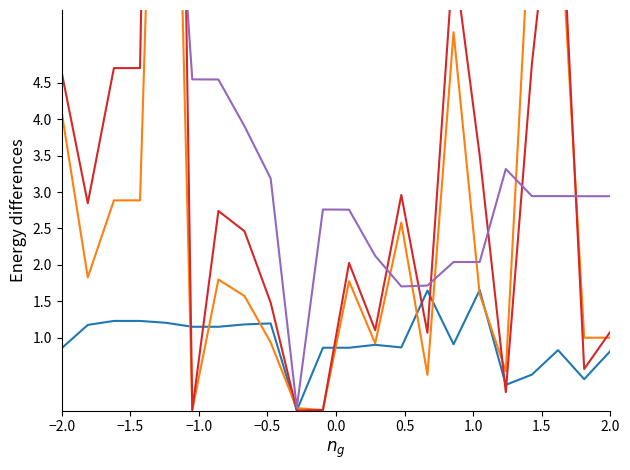

True or false: transactionValue and transactionShares intersect in this chart.

True